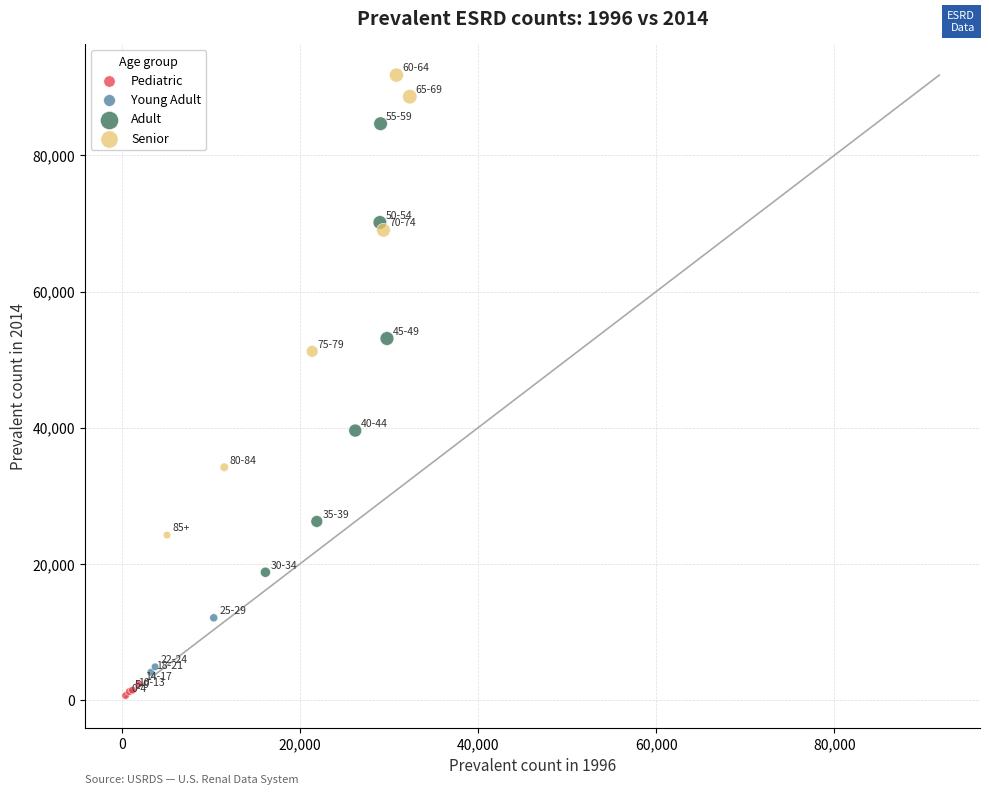

Which series has the widest spread of Y values?

Senior